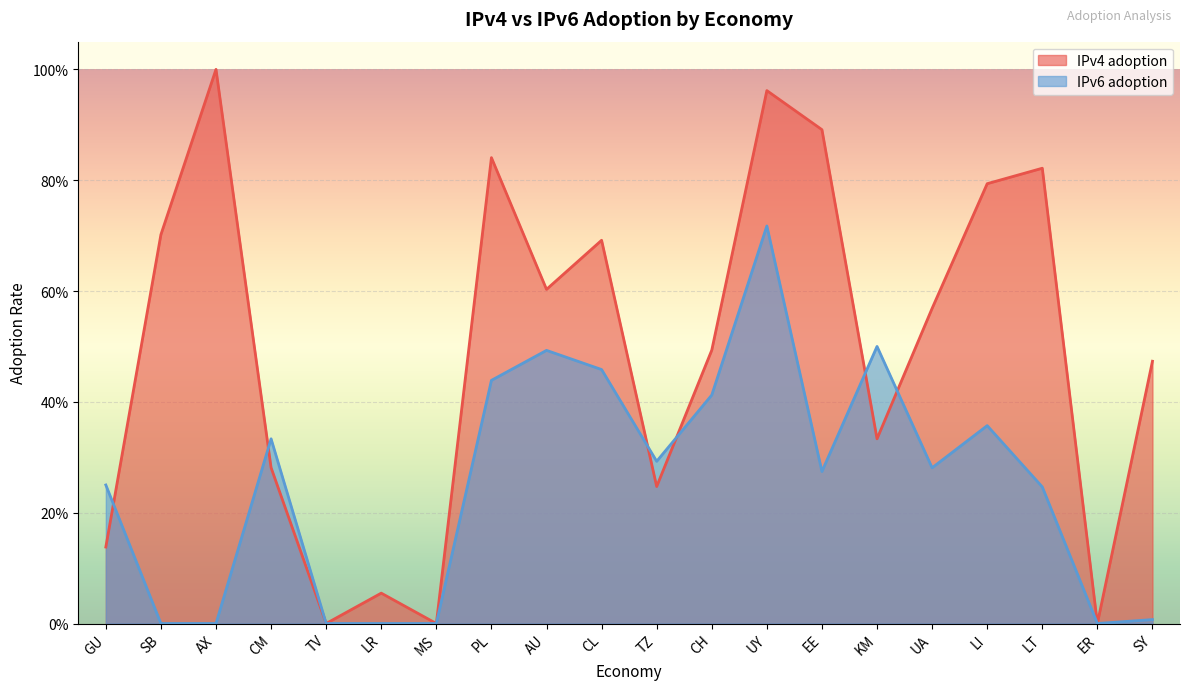

Is the value of IPv6 adoption at UY greater than the value of IPv4 adoption at CL?

Yes